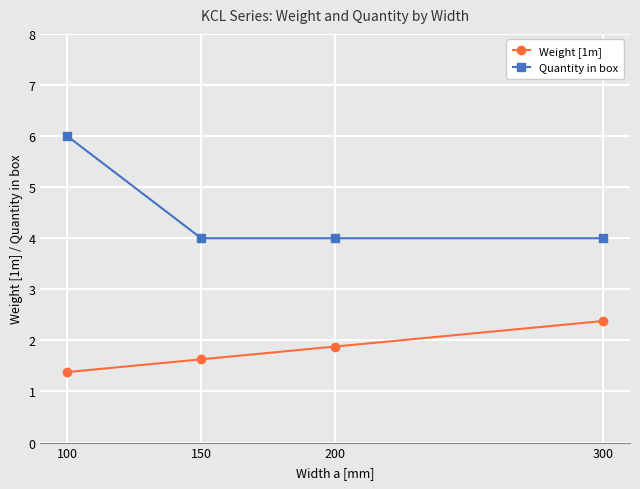

What is the maximum value for Weight [1m]?

2.4